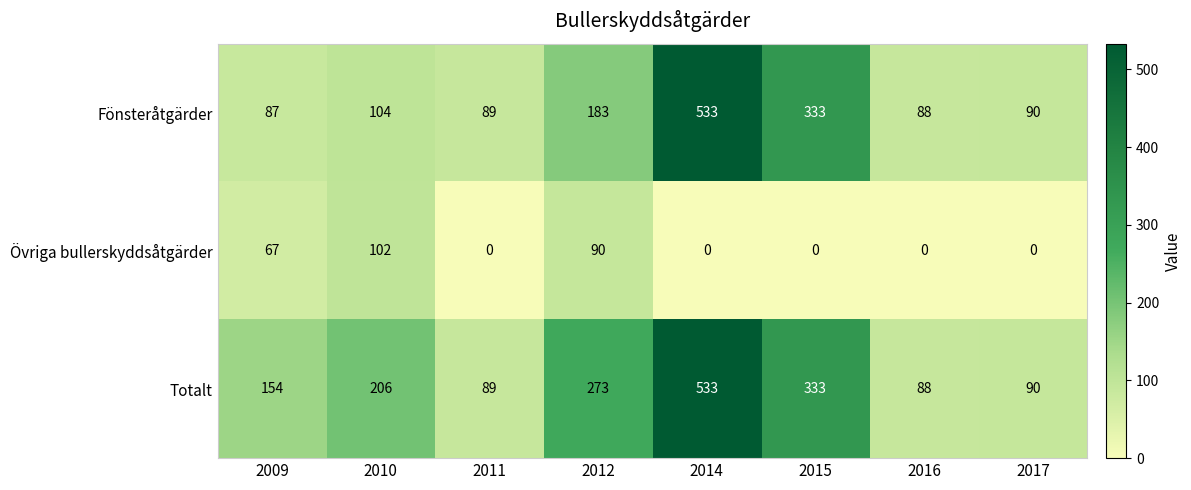

Reading left to right, what are all the values shown in this chart?

Fönsteråtgärder: 2009=87	2010=104	2011=89	2012=183	2014=533	2015=333	2016=88	2017=90
Övriga bullerskyddsåtgärder: 2009=67	2010=102	2011=0	2012=90	2014=0	2015=0	2016=0	2017=0
Totalt: 2009=154	2010=206	2011=89	2012=273	2014=533	2015=333	2016=88	2017=90